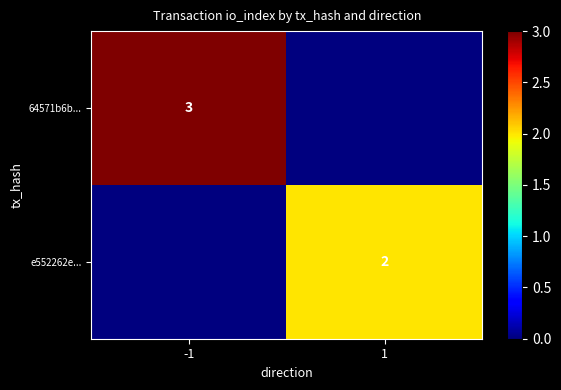

Is it true that 64571b6b... equals 1 at -1?

False